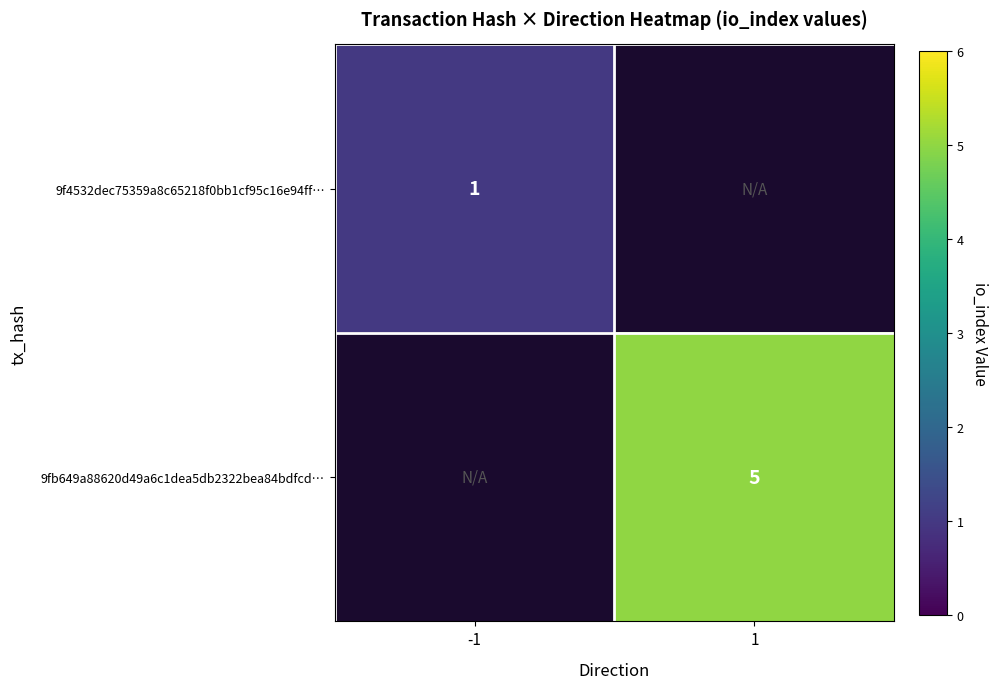

At how many categories does at least one series exceed 3?

1